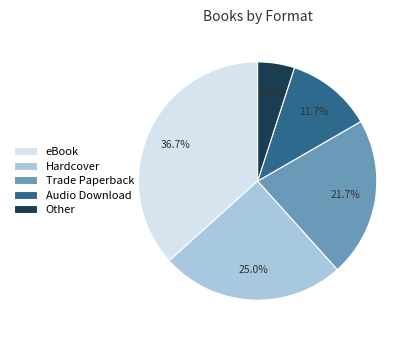

How many segments does this pie chart have?

5